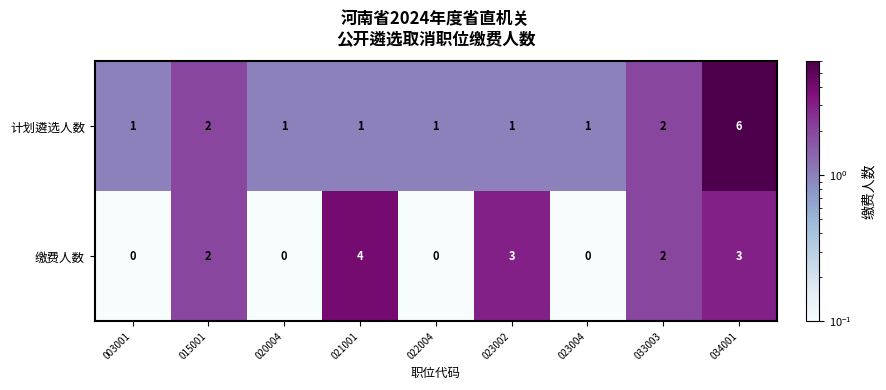

What is the greatest value displayed?

6